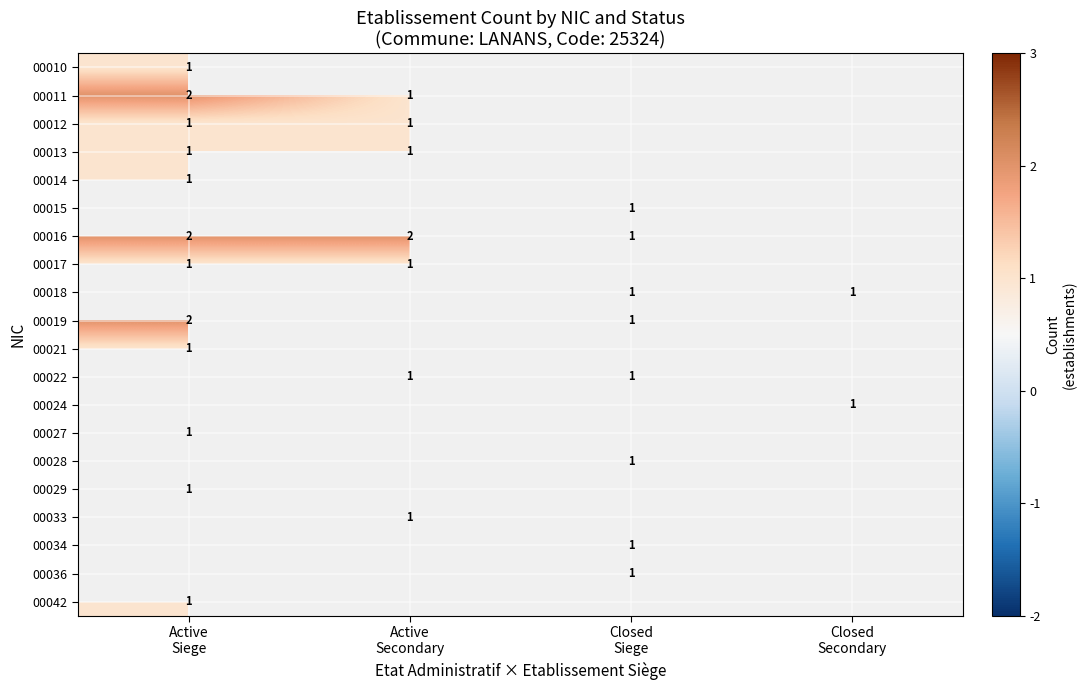

Rank the series at Closed Siege from lowest to highest value.

00010, 00011, 00012, 00013, 00014, 00015, 00016, 00017, 00018, 00019, 00021, 00022, 00024, 00027, 00028, 00029, 00033, 00034, 00036, 00042